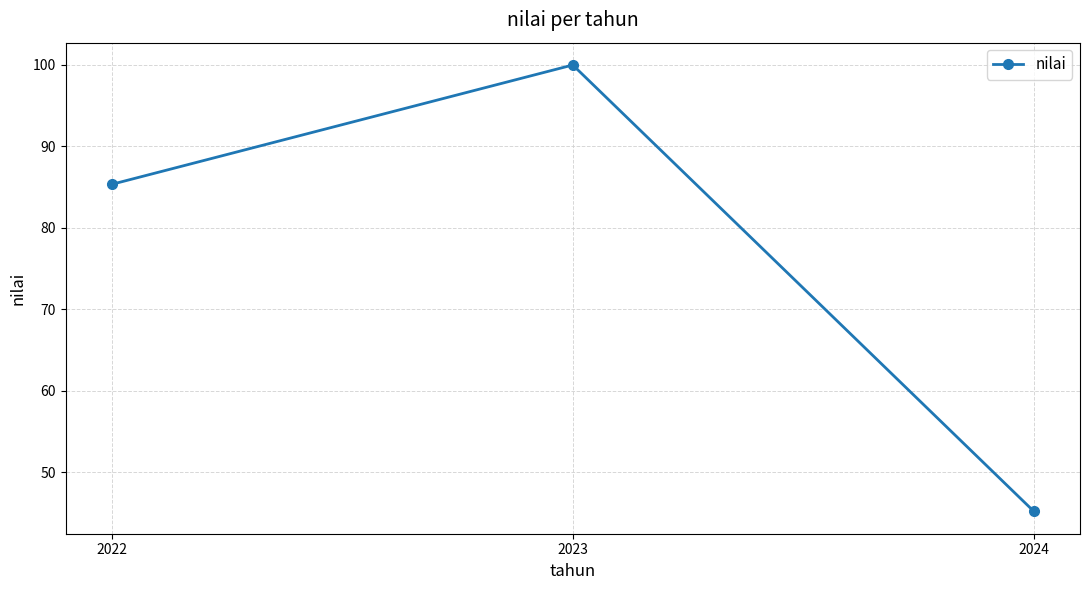

What is the sum of all values?

230.5